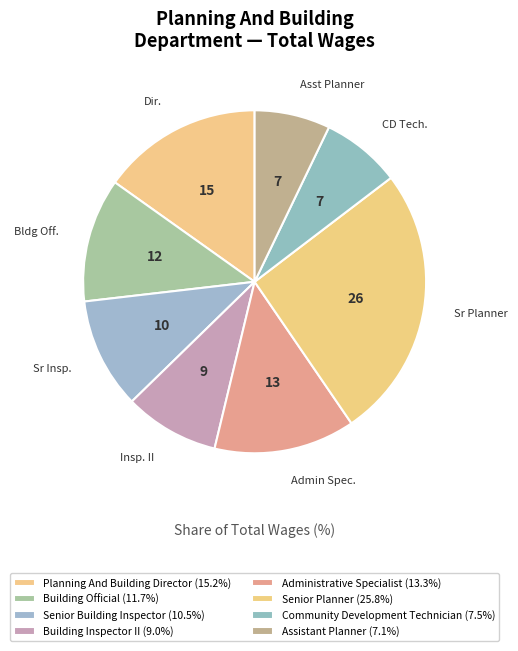

To the nearest percent, what percentage of the pie is Building Inspector II?

9%